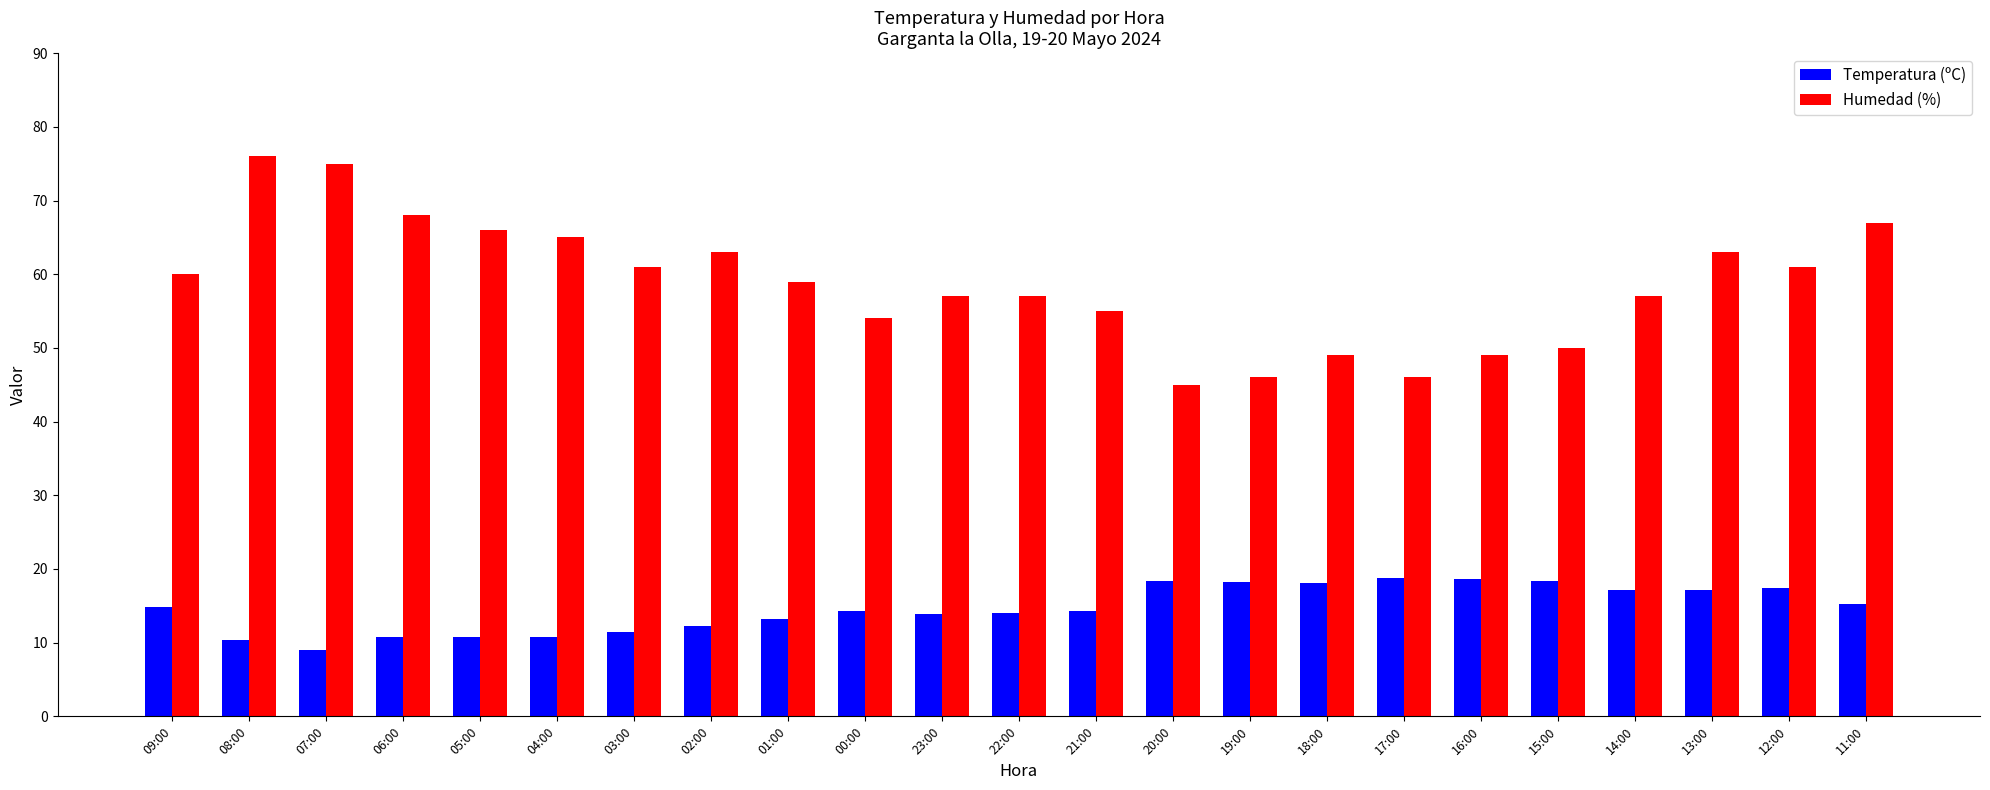

List the series in order of their peak value, highest first.

Humedad (%), Temperatura (ºC)